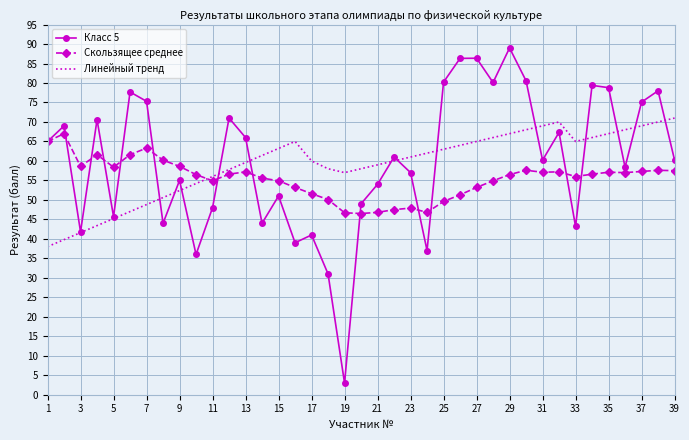

True or false: Линейный тренд has more than 0 points higher than both neighbors.

True